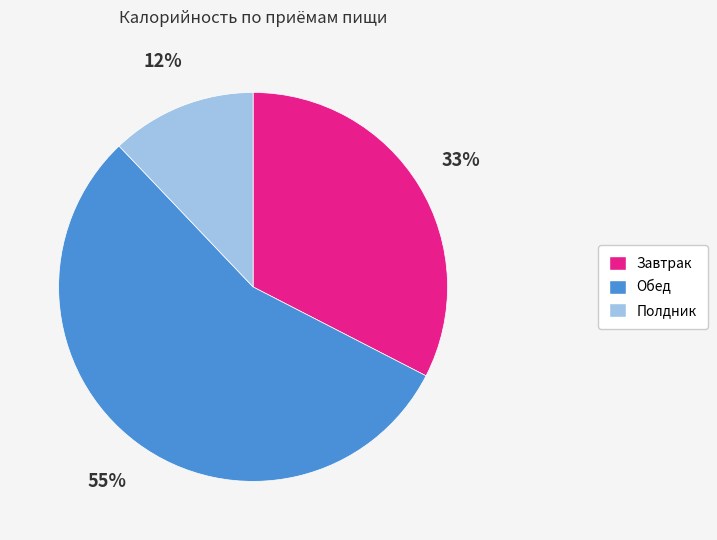

Which slice is the largest?

Обед